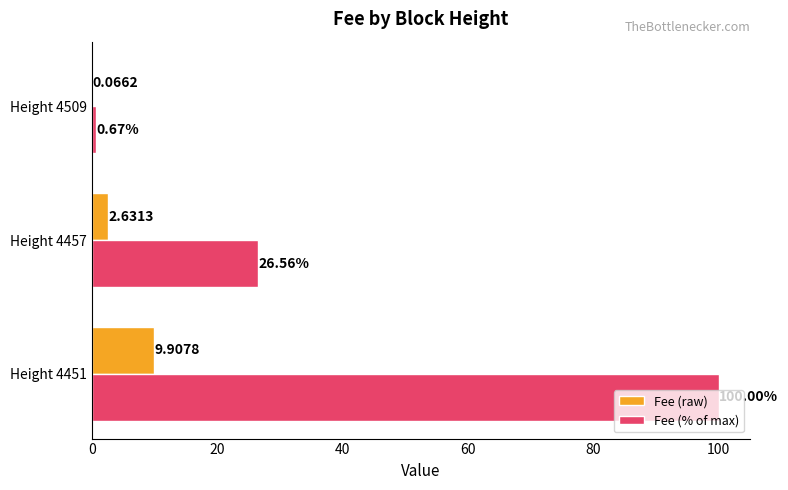

What is the sum of the Fee (% of max) values at Height 4457 and Height 4509?

27.2